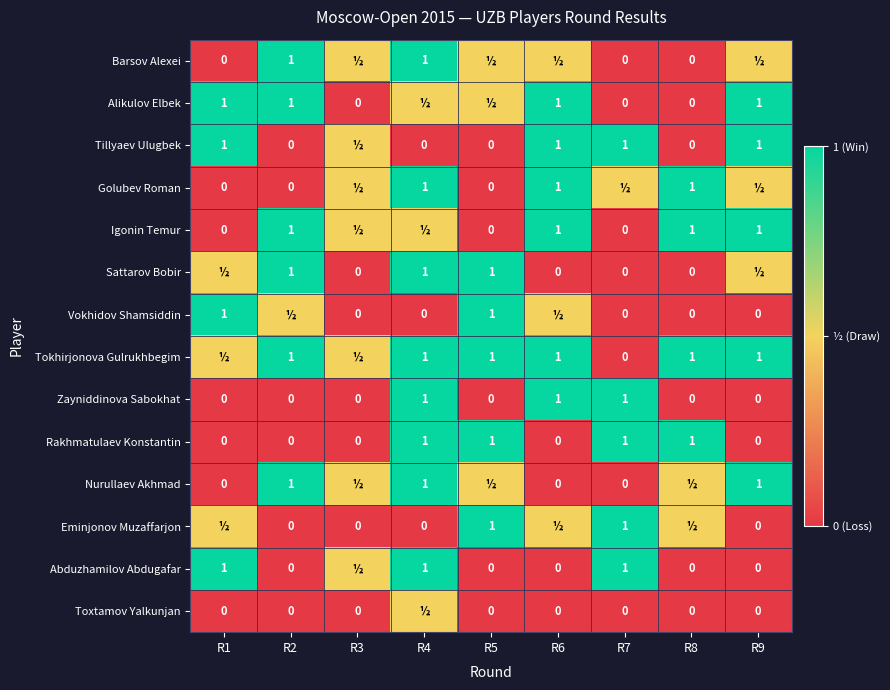

Between R9 and R5, which is larger?

R9